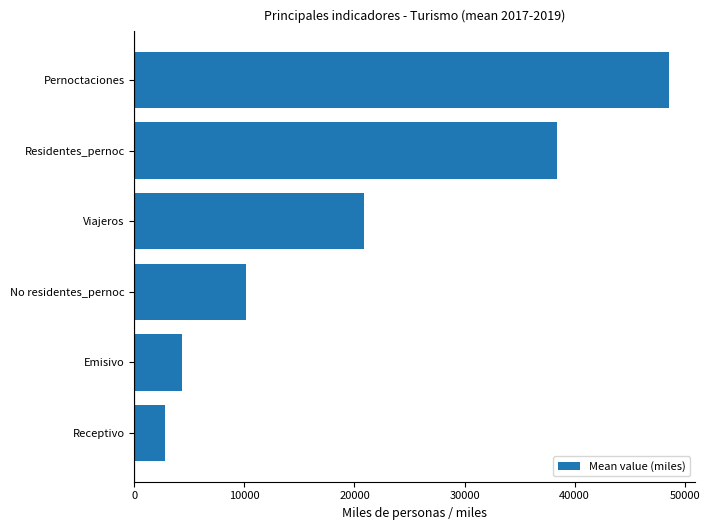

Between Residentes_pernoc and No residentes_pernoc, which is larger?

Residentes_pernoc